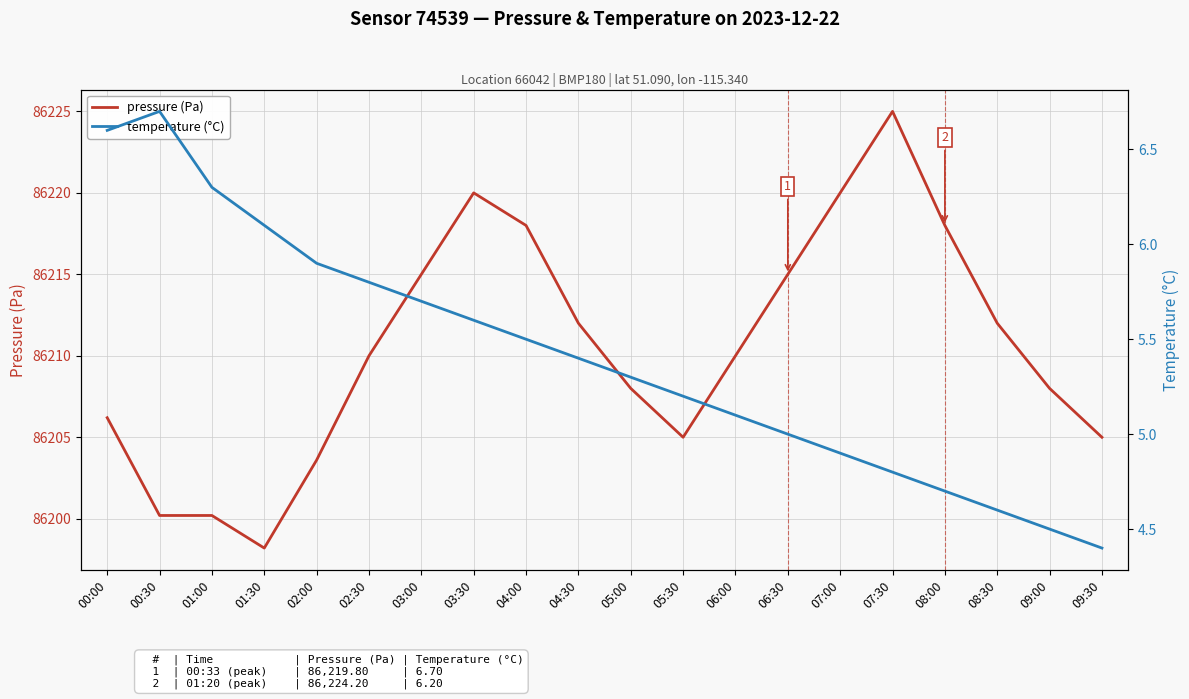

What is the lowest value of the pressure (Pa) series?

86198.2